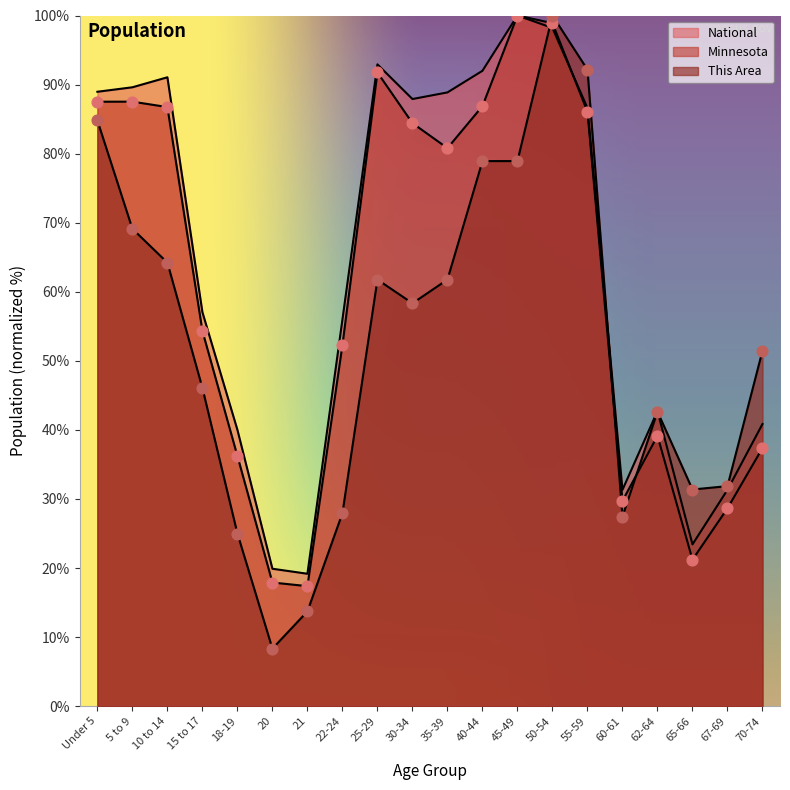

Which series has the largest total across all categories?

National